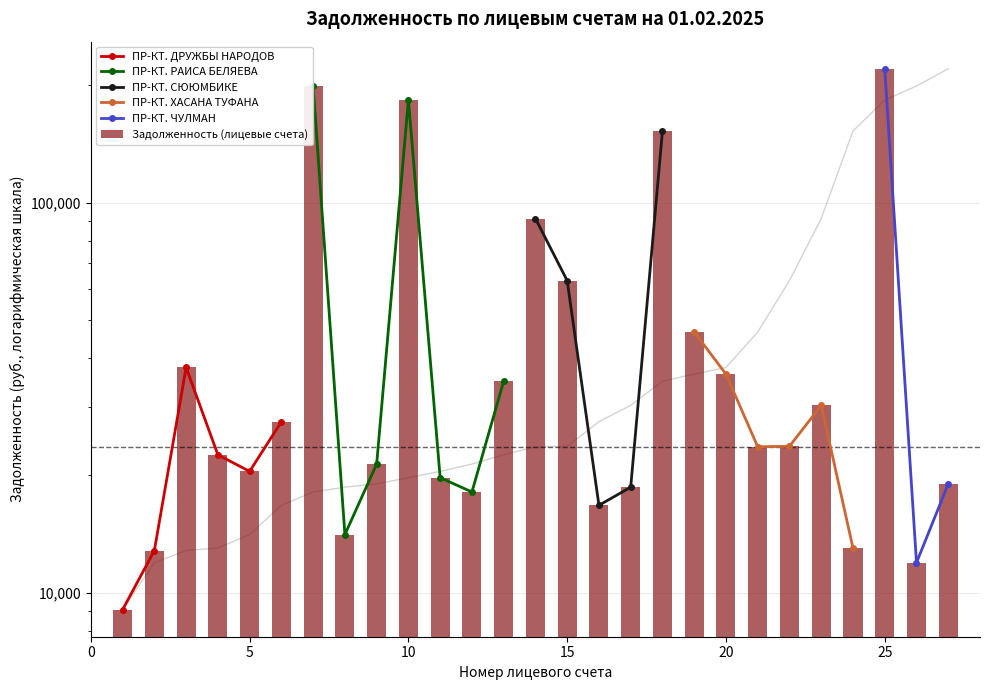

What is the smallest value displayed?

9062.4